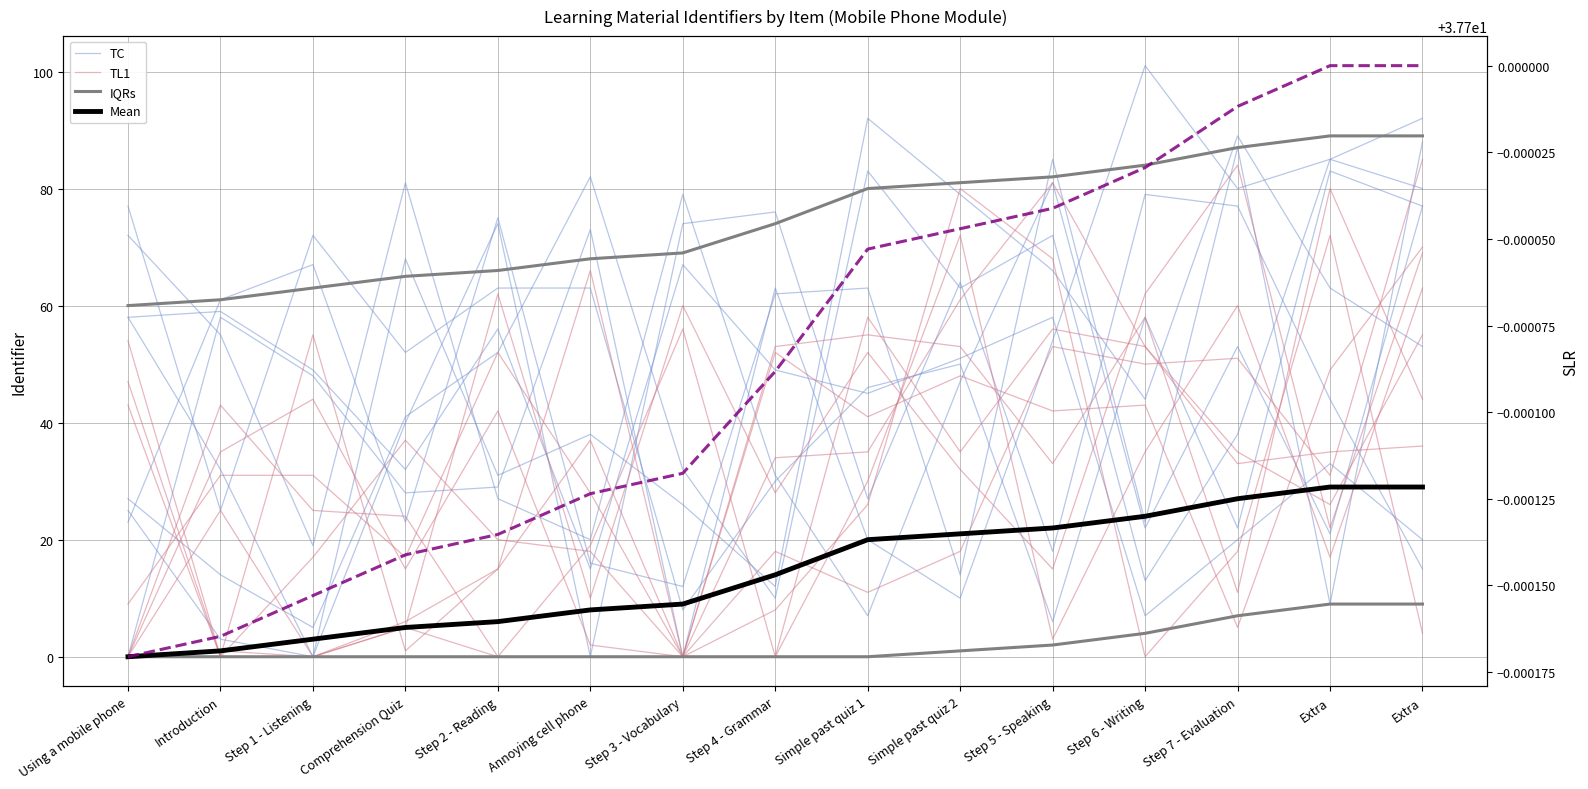

What is the difference between the maximum and second lowest values in the IQRs series?

28.0